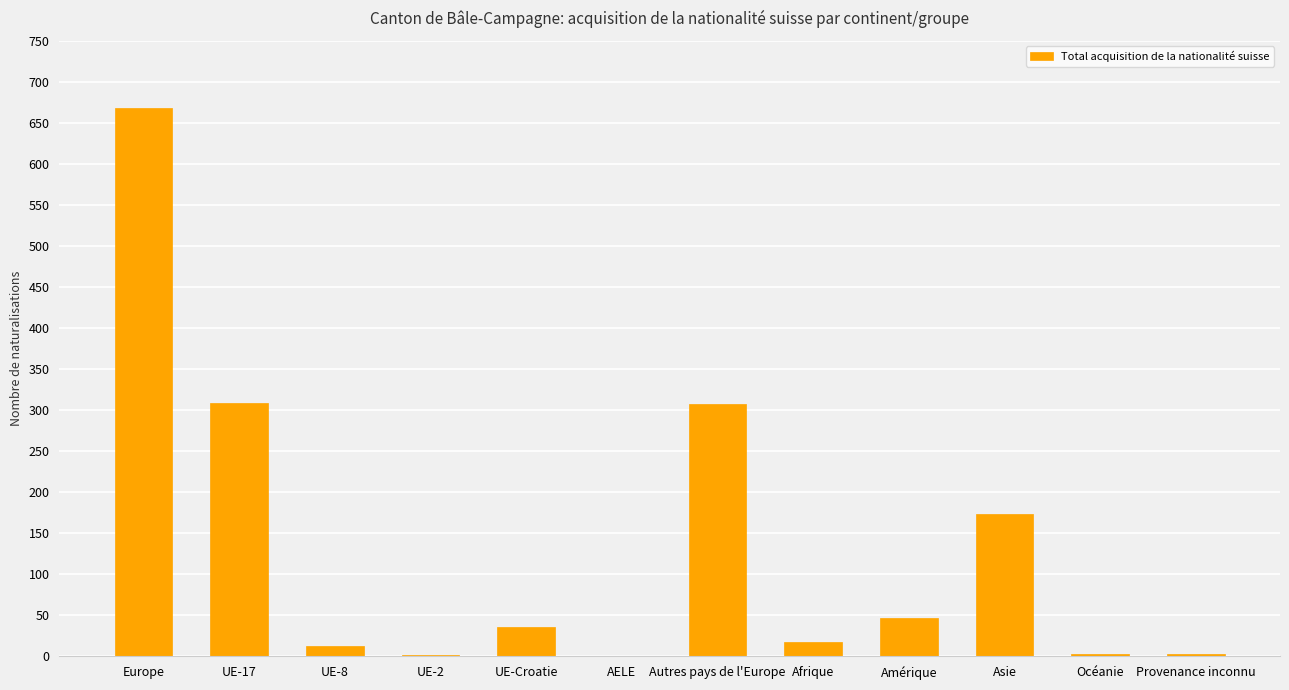

What is the maximum value shown in the chart?

668